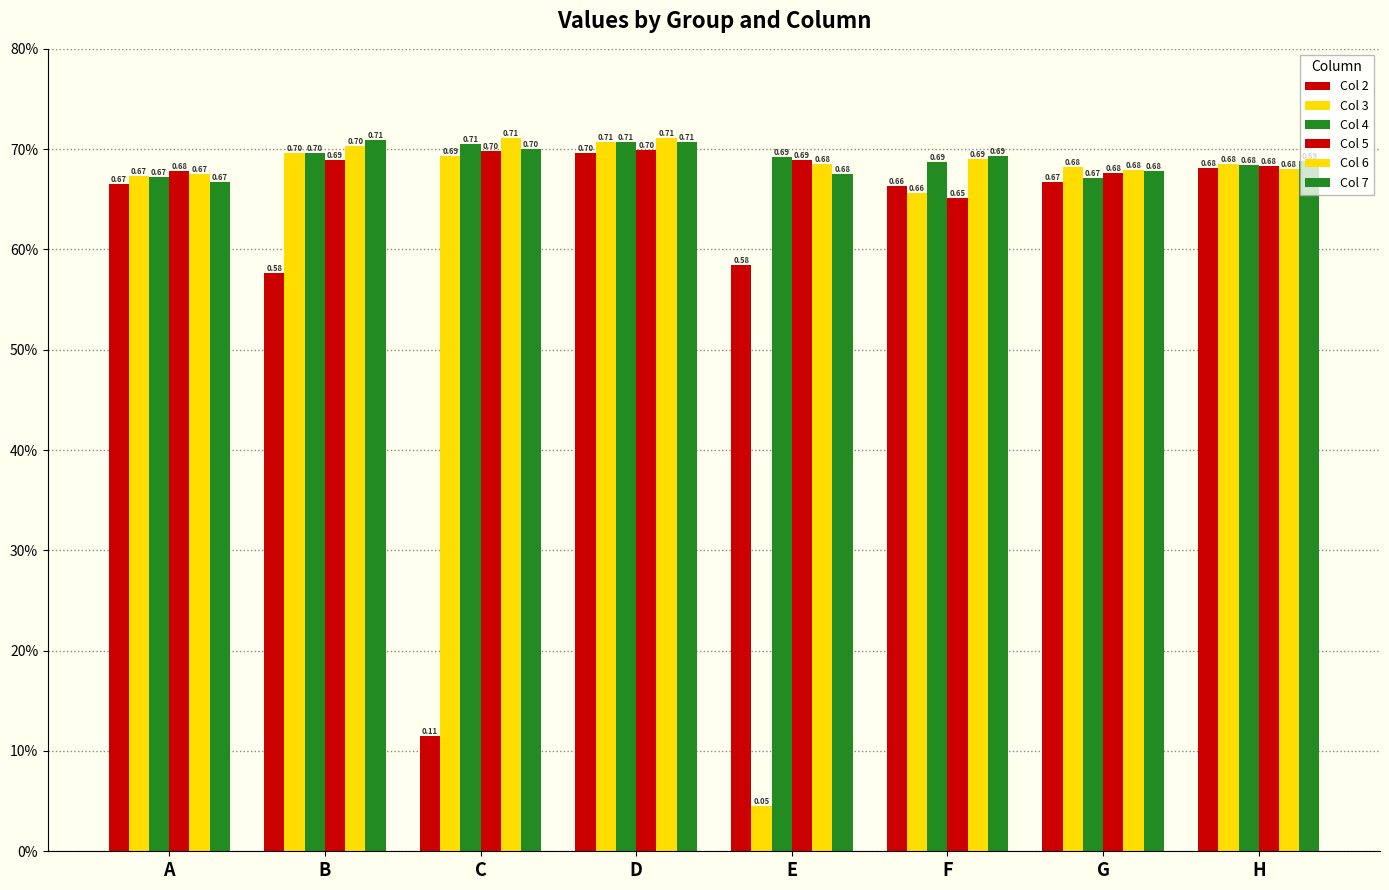

The value of Col 5 at C is 1.0. True or false?

False